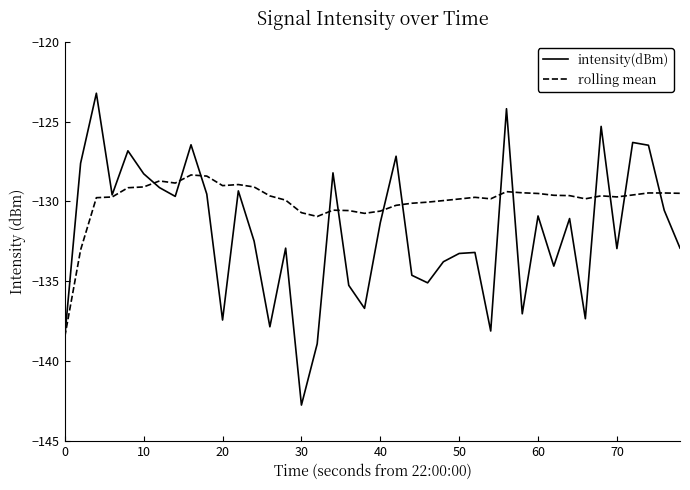

List the series in order of their peak value, lowest first.

rolling mean, intensity(dBm)